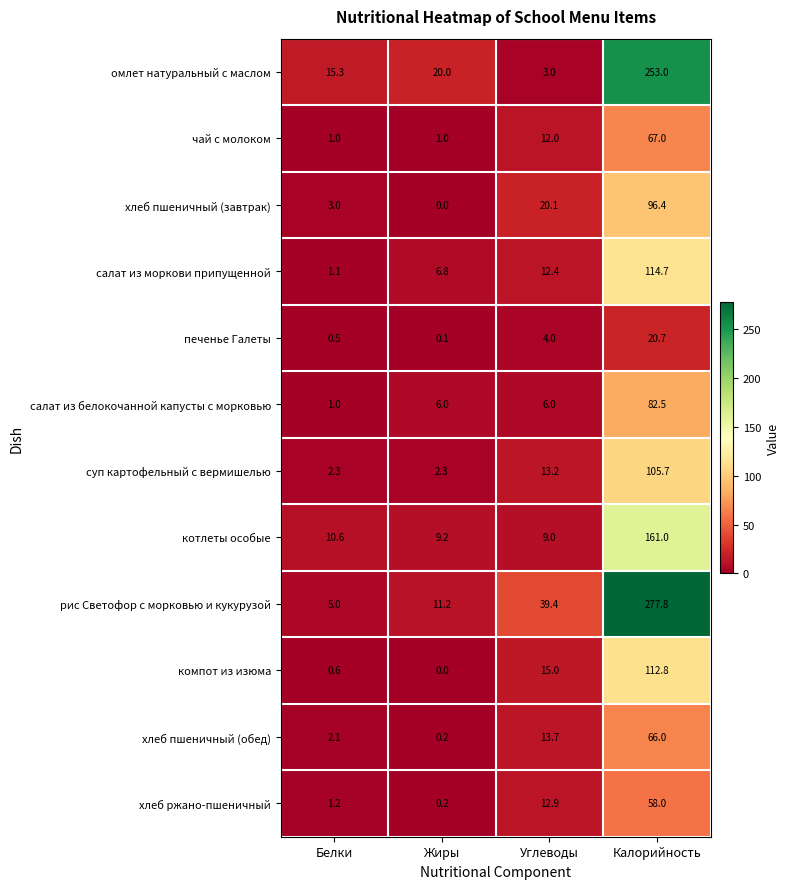

True or false: печенье Галеты has a value of 36.4 at Калорийность.

False